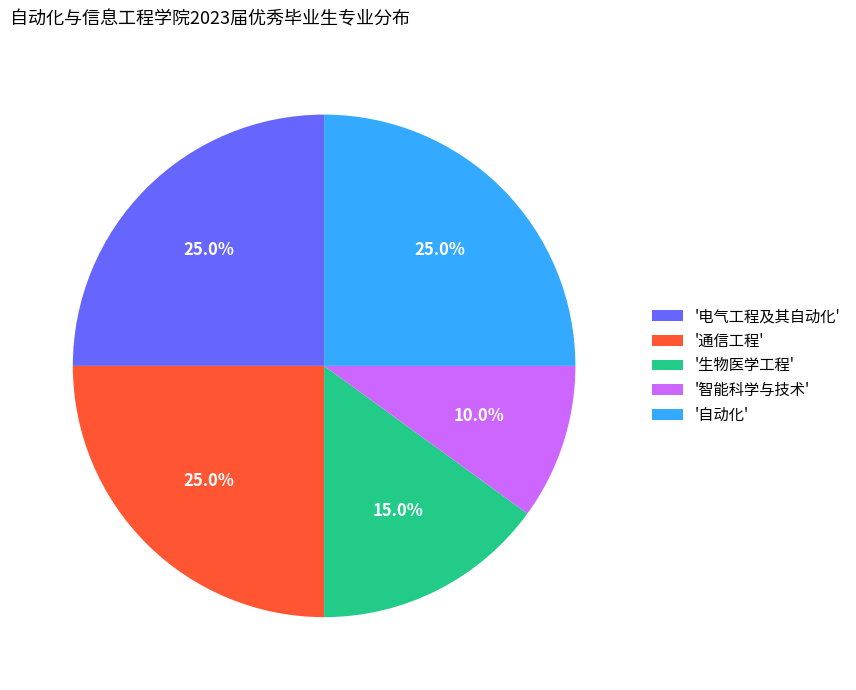

Does any single category account for the majority?

No